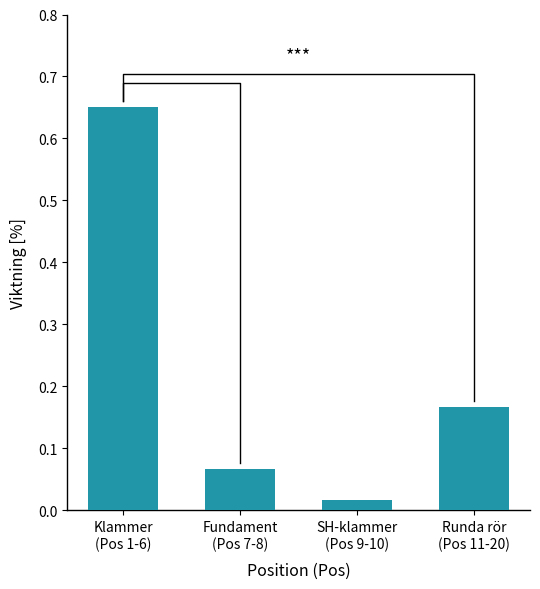

What position from the right is SH-klammer
(Pos 9-10)?

2